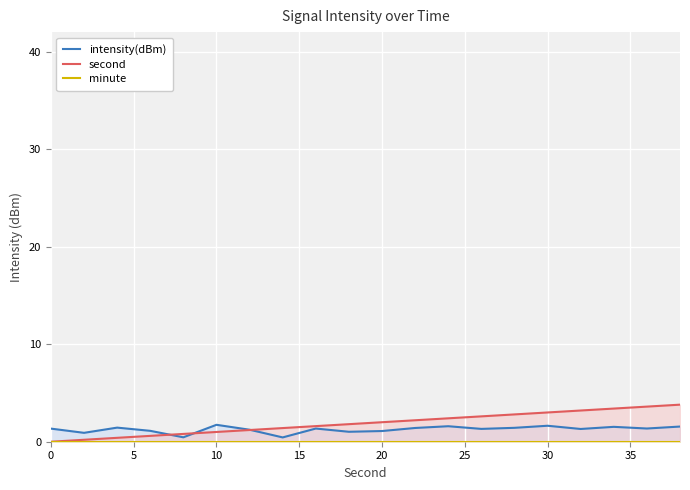

The value of second at 10 is 1.0. True or false?

True